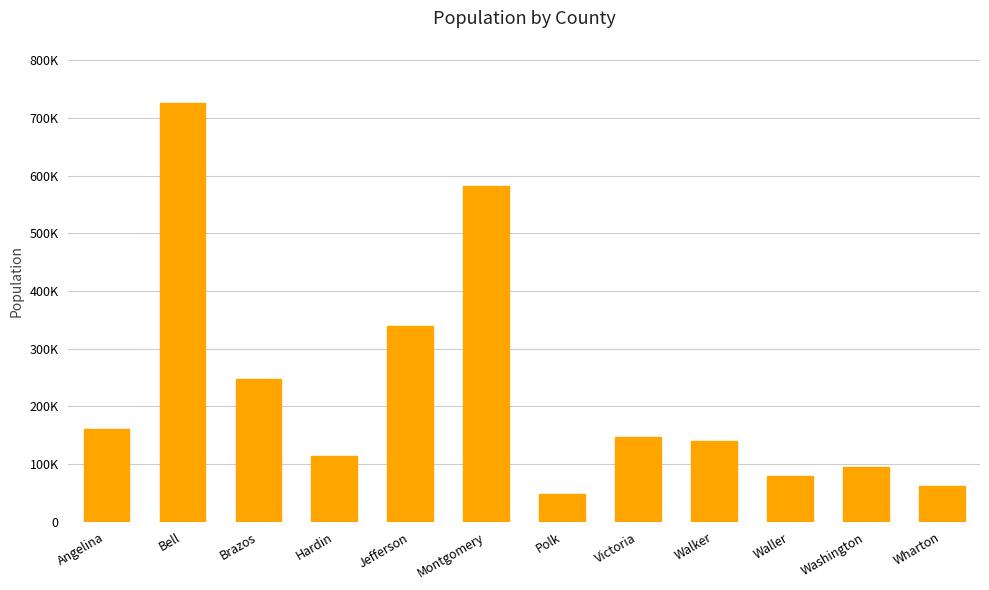

Between Waller and Angelina, which is larger?

Angelina